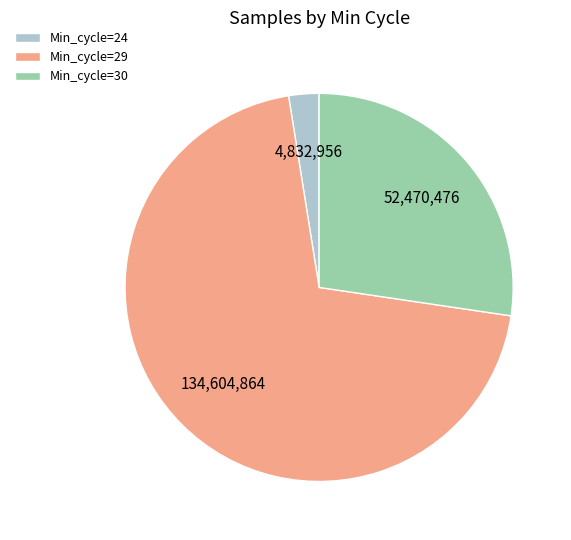

What is the smallest slice in the pie chart?

Min_cycle=24